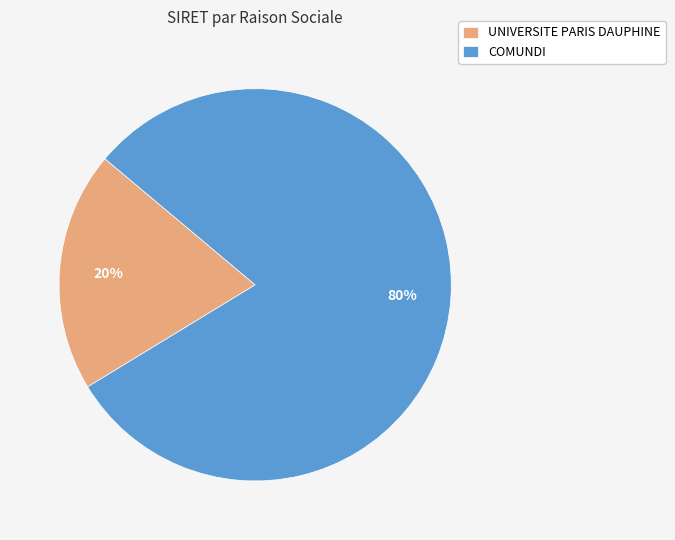

Is the sum of UNIVERSITE PARIS DAUPHINE and COMUNDI greater than half?

Yes